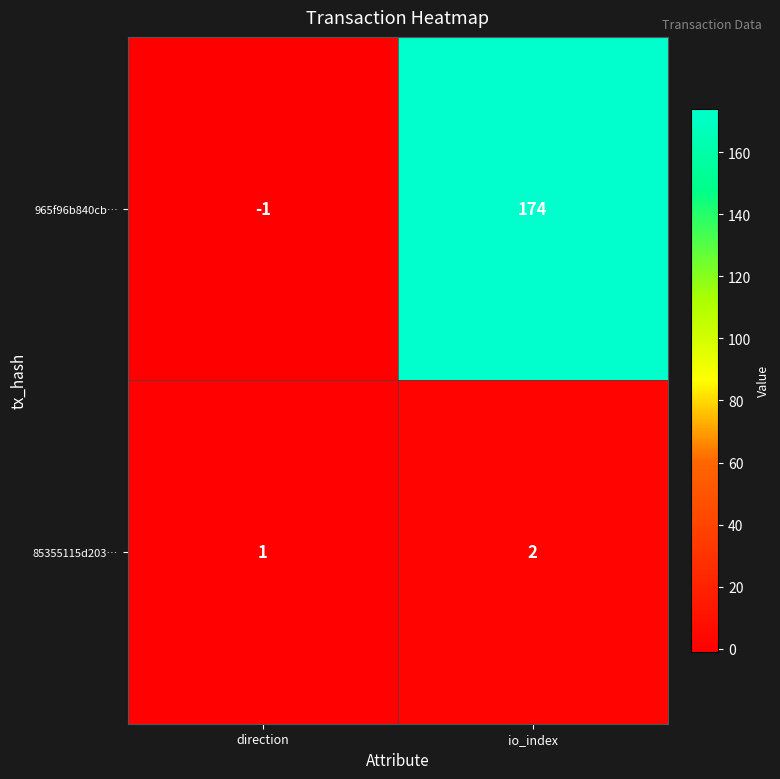

What is the greatest value displayed?

174